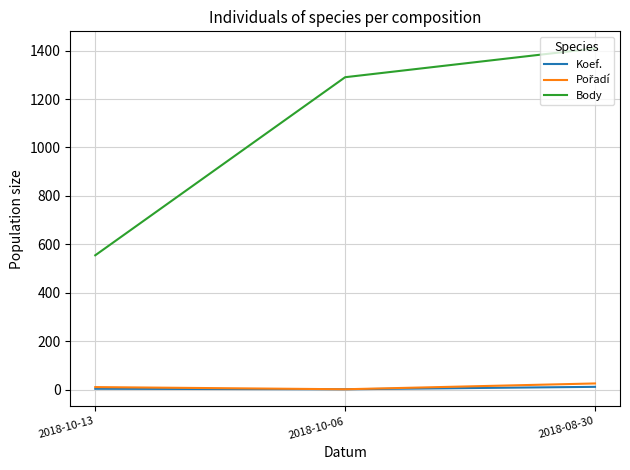

What is the maximum value for Body?

1409